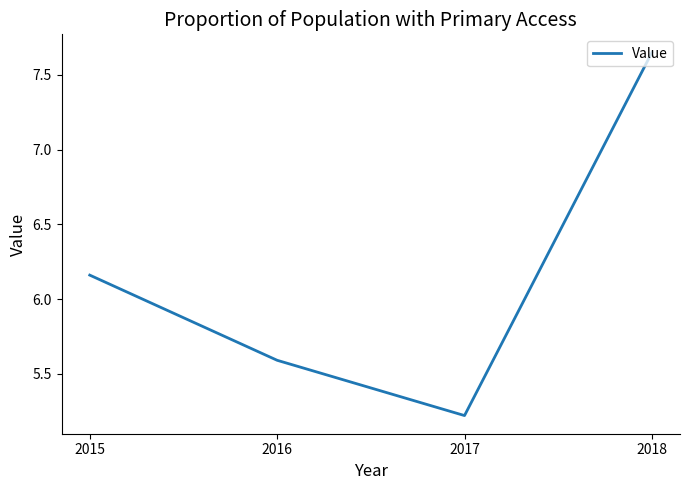

What is the sum of the values at 2017 and 2015?

11.4